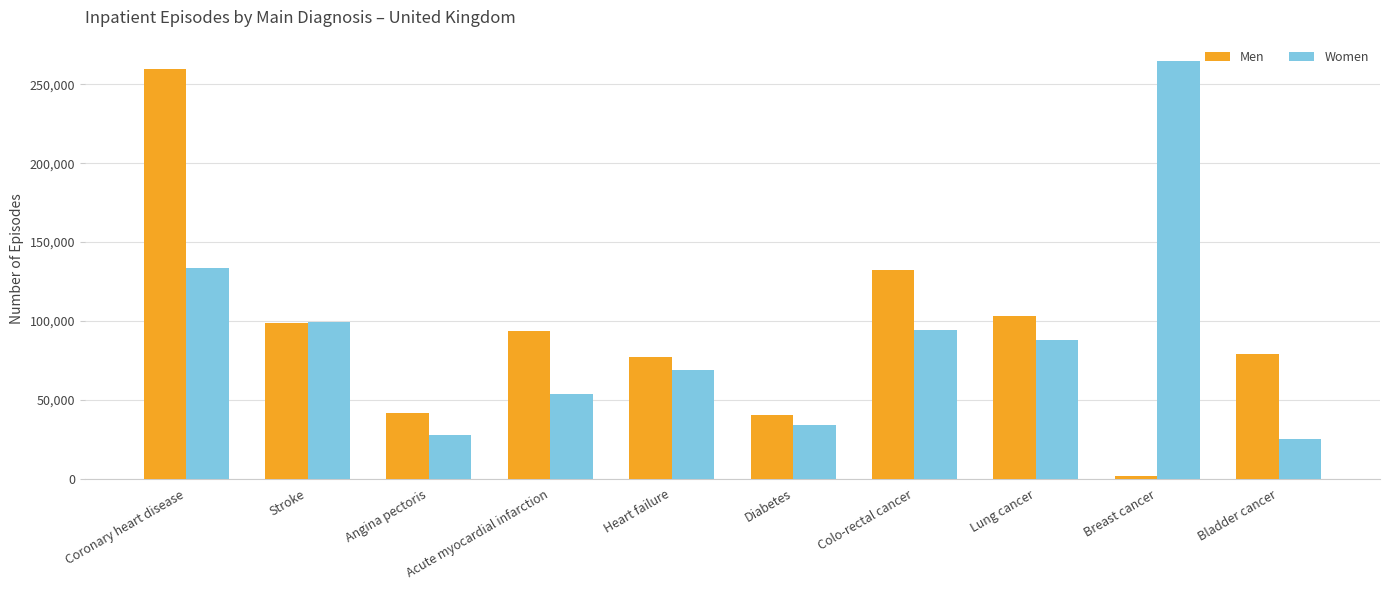

Which series has the largest total across all categories?

Men